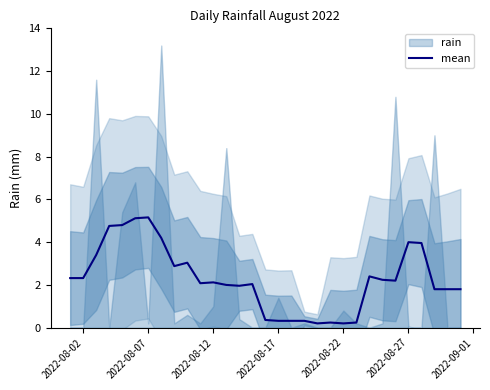

Is it true that mean equals 0.3 at 2022-08-17?

True